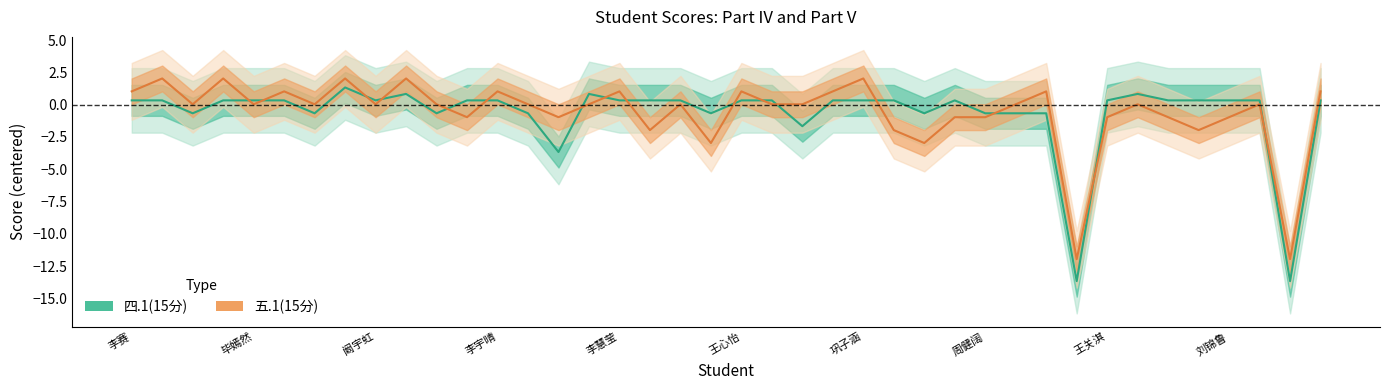

Reading right to left, transcribe all the data shown in this chart.

四.1(15分): 0.3	-13.7	0.3	0.3	0.3	0.3	0.8	0.3	-13.7	-0.7	-0.7	-0.7	0.3	-0.7	0.3	0.3	0.3	-1.7	0.3	0.3	-0.7	0.3	0.3	0.3	0.8	-3.7	-0.7	0.3	0.3	-0.7	0.8	0.3	1.3	-0.7	0.3	0.3	0.3	-0.7	0.3	0.3
五.1(15分): 1.0	-12.0	0.0	-1.0	-2.0	-1.0	0.0	-1.0	-12.0	1.0	0.0	-1.0	-1.0	-3.0	-2.0	2.0	1.0	0.0	0.0	1.0	-3.0	0.0	-2.0	1.0	0.0	-1.0	0.0	1.0	-1.0	0.0	2.0	0.0	2.0	0.0	1.0	0.0	2.0	0.0	2.0	1.0